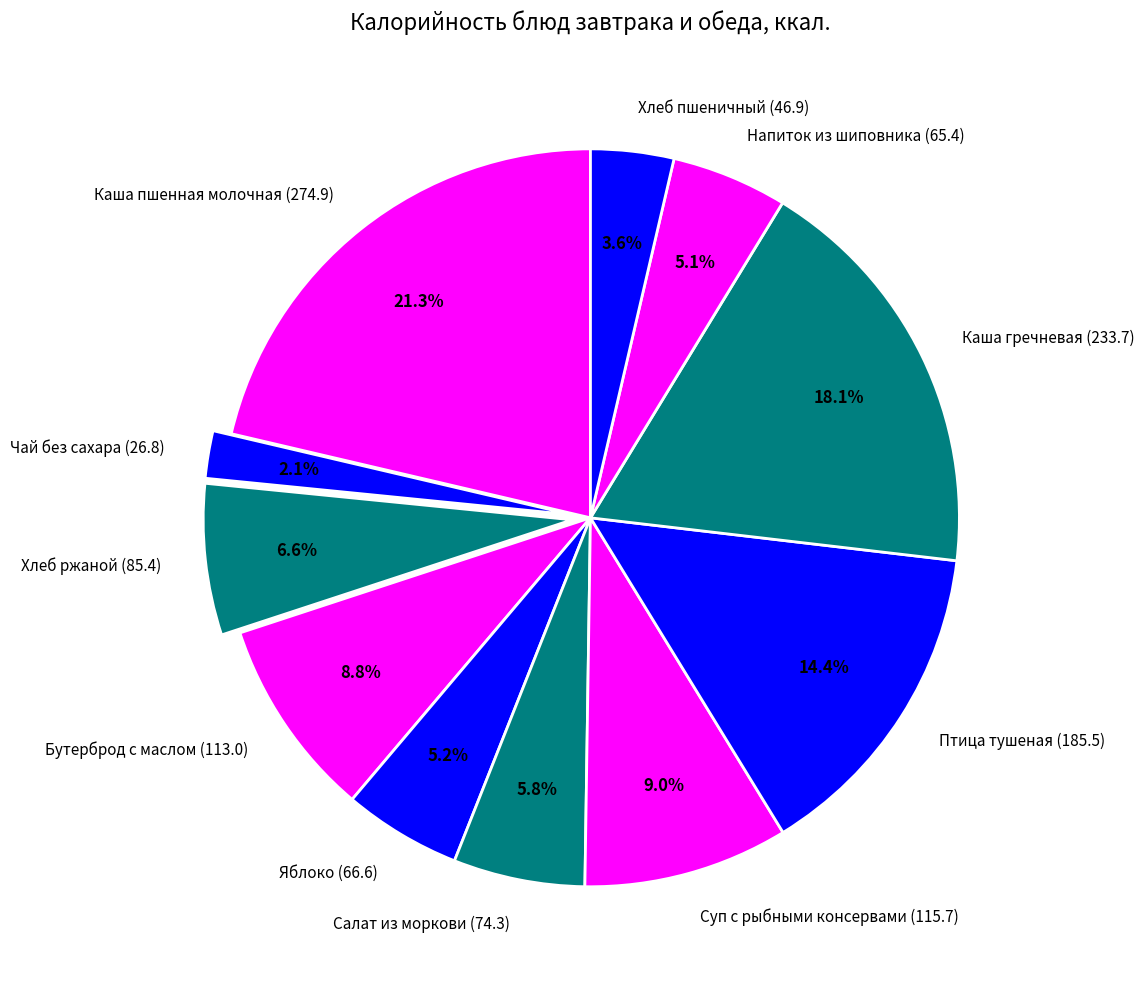

True or false: Салат из моркови (74.3) accounts for 6% of the total.

True